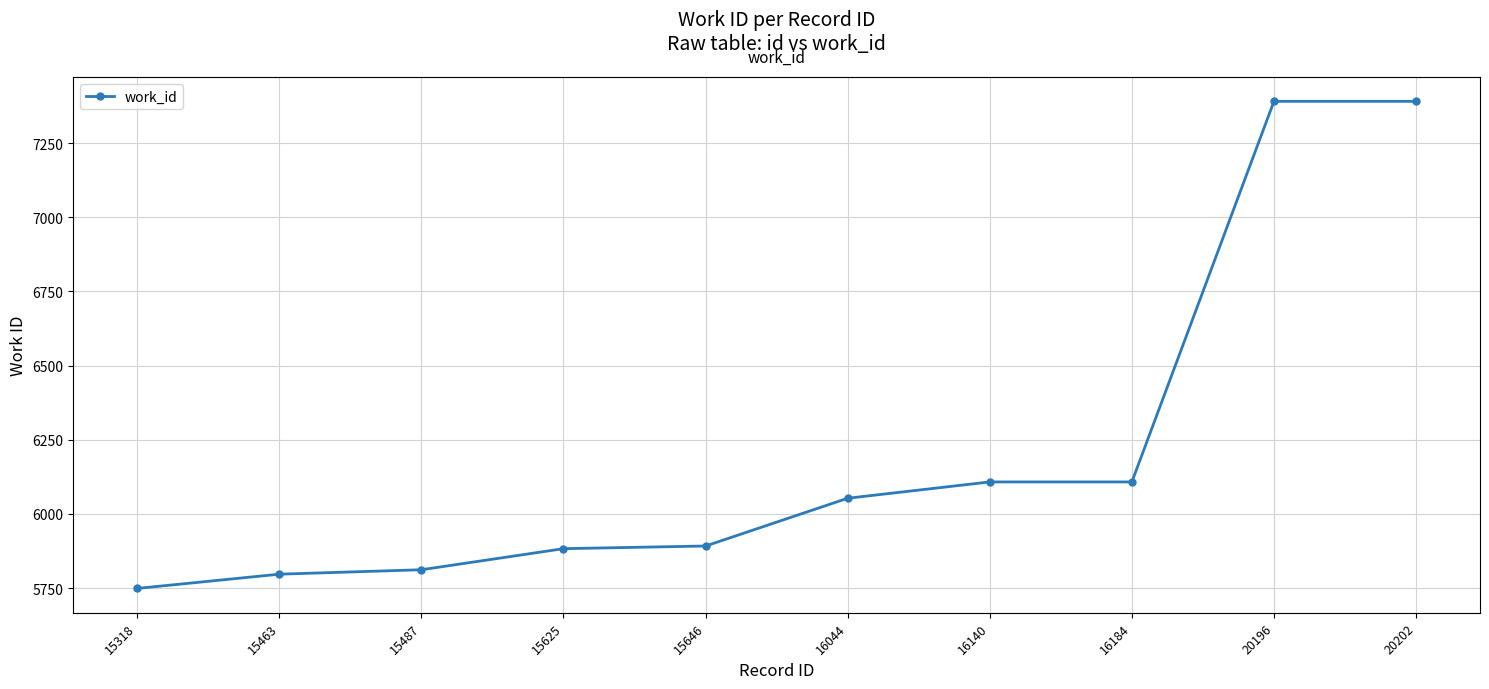

What is the change in value from 15318 to 16140?

+359